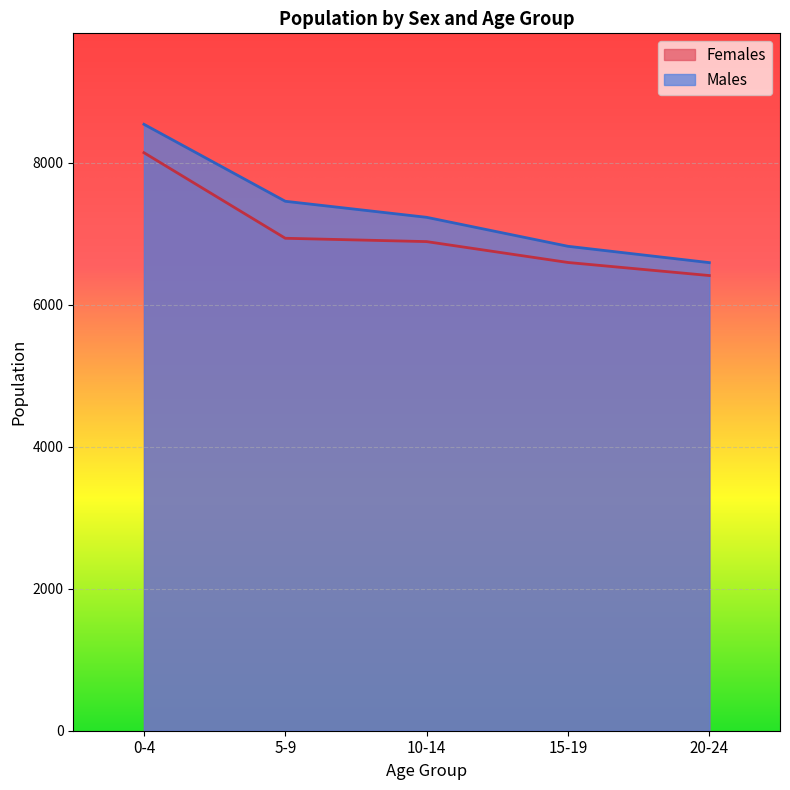

What is the sum of all Males values?

36640